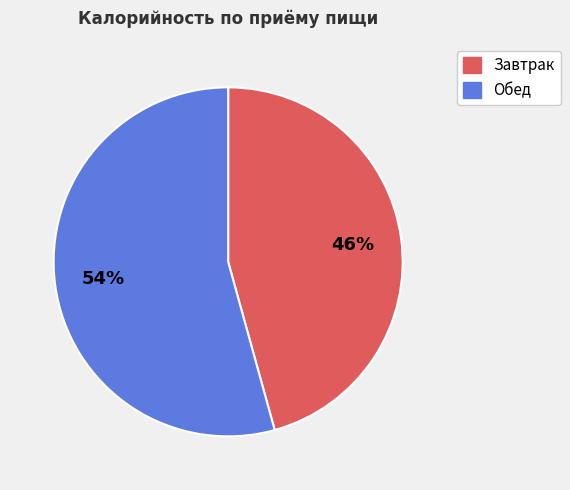

Count the number of slices in the pie.

2